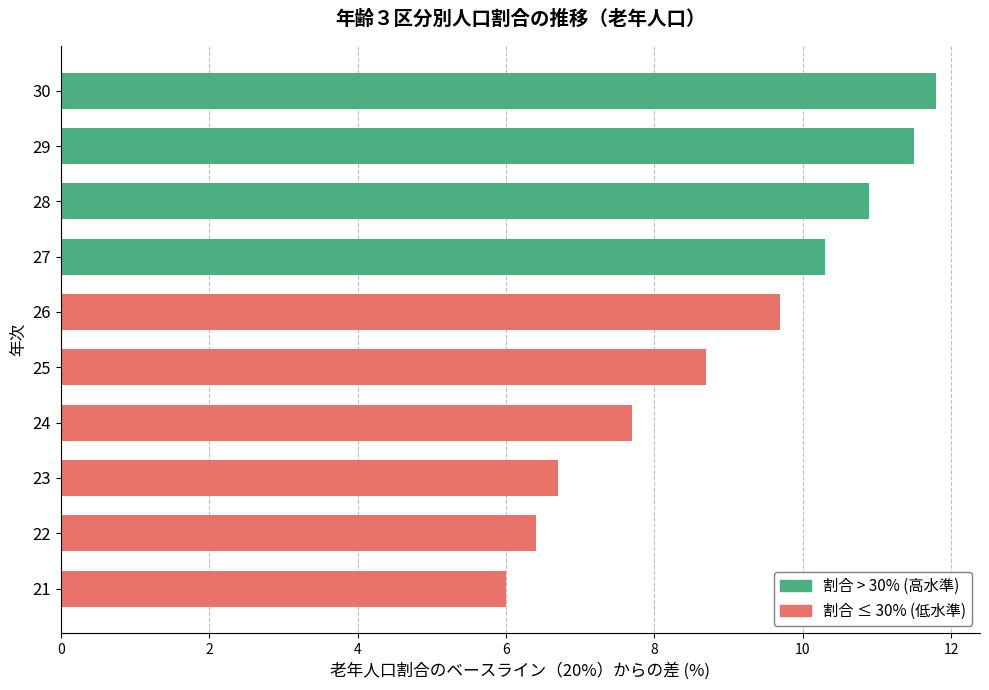

The chart shows a value of 19.5 at 28. True or false?

False